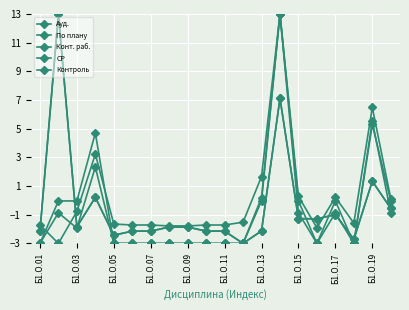

Is this an area chart (filled region under the line)?

No